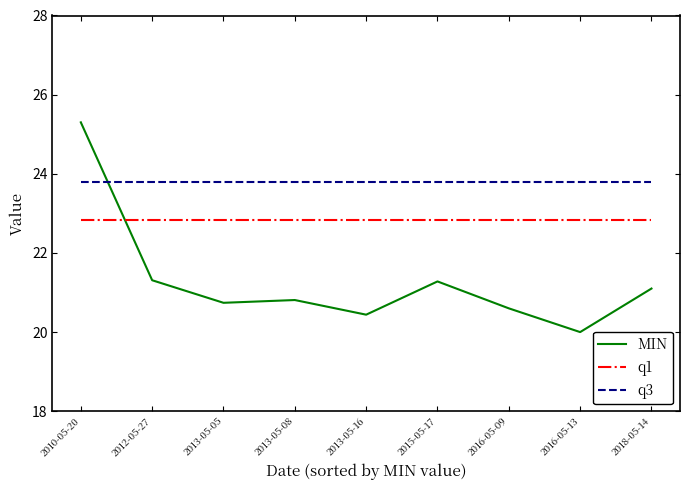

Which series has the largest range (max minus min)?

MIN